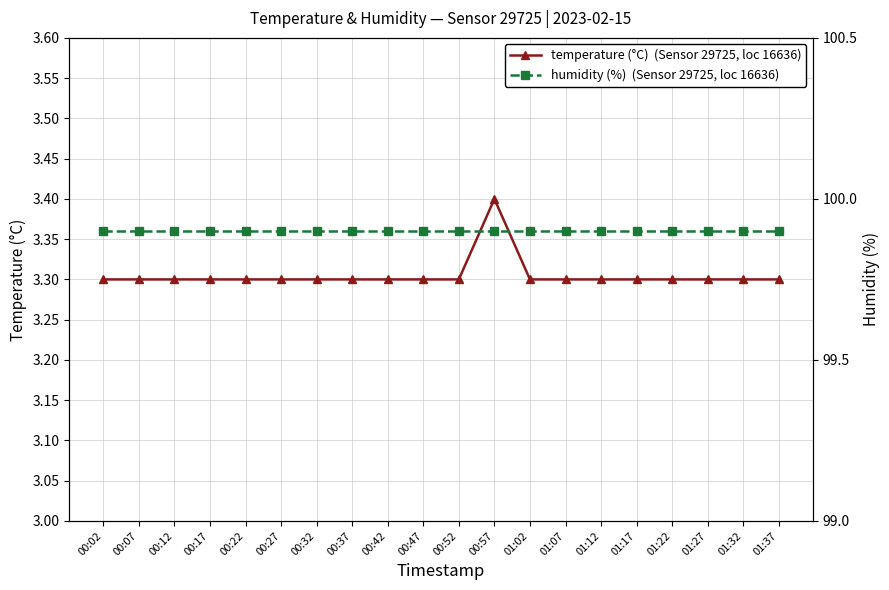

True or false: temperature has more than 0 interior local peaks.

True